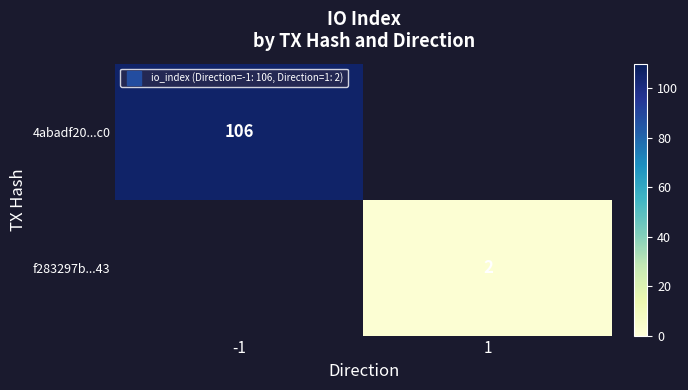

True or false: 4abadf20...c0 has a value of 106.0 at -1.

True